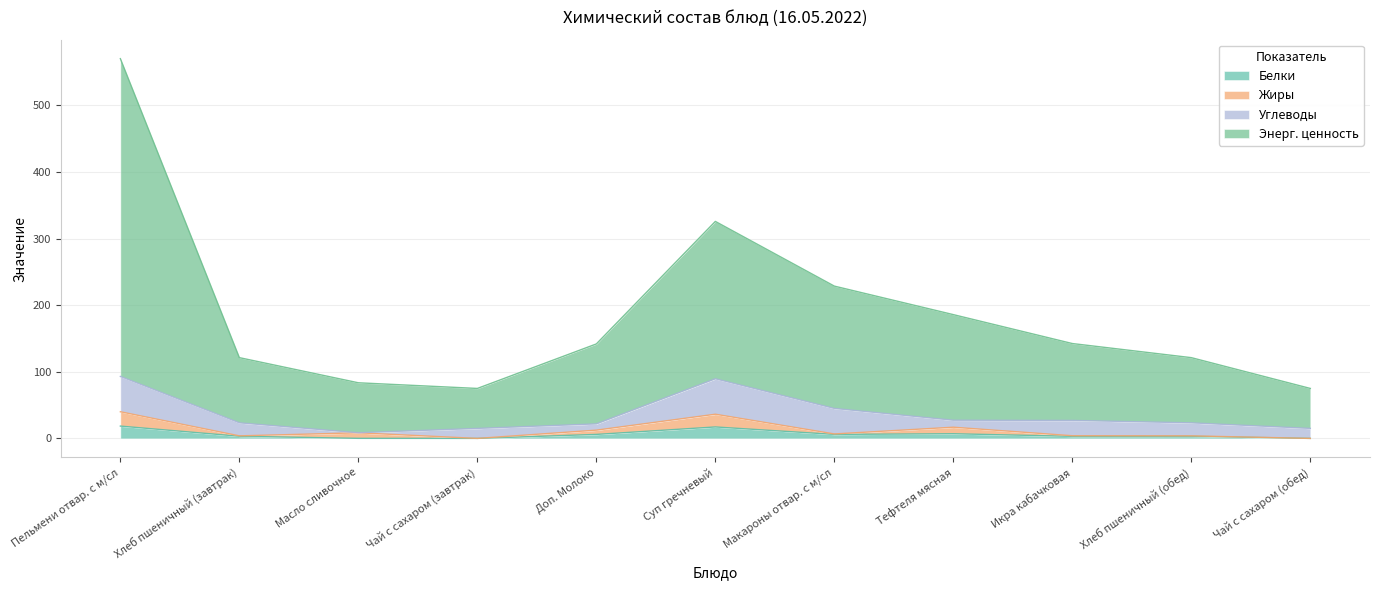

What is the approximate value of Белки at Тефтеля мясная?

7.0